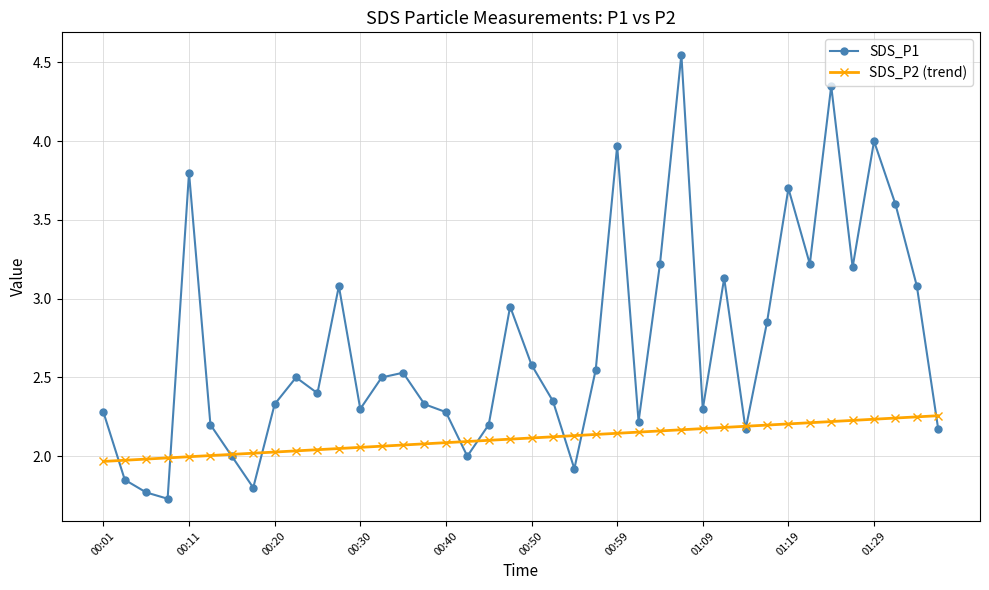

Rank the series by their average value, from lowest to highest.

SDS_P2 (trend), SDS_P1